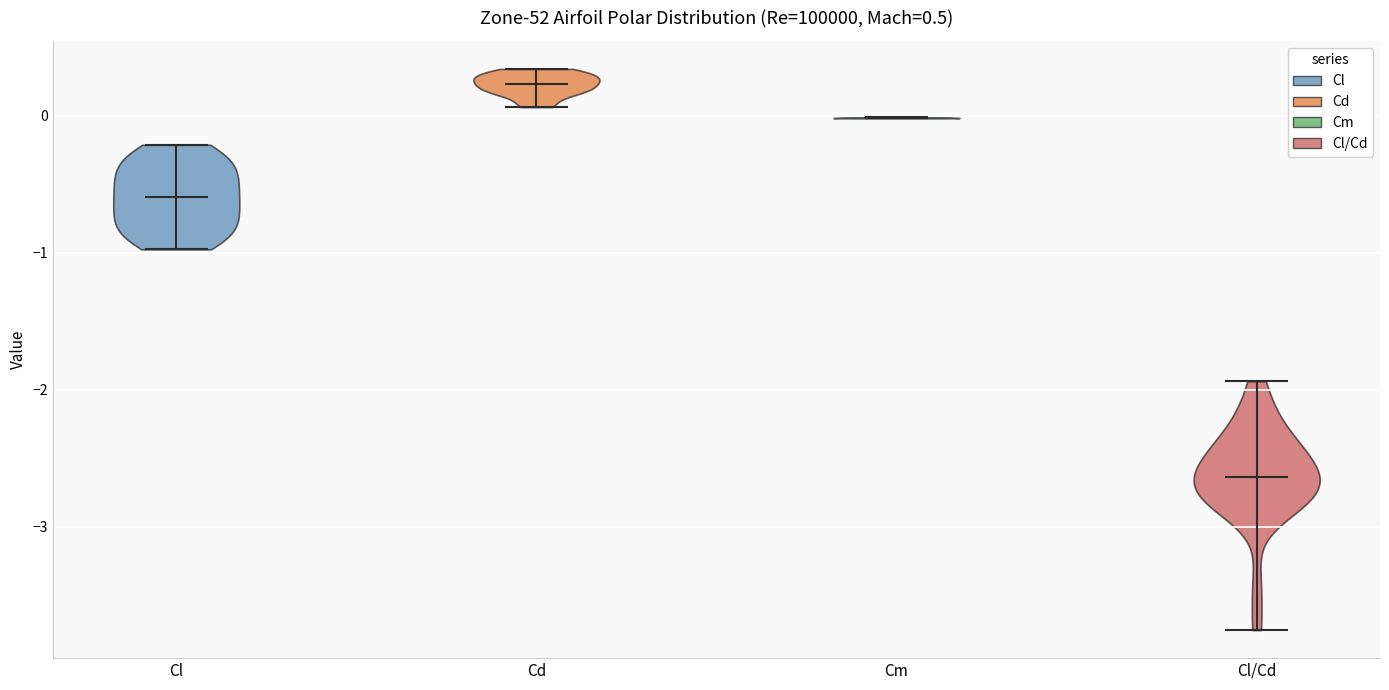

Which violin has the lowest median line?

Cl/Cd